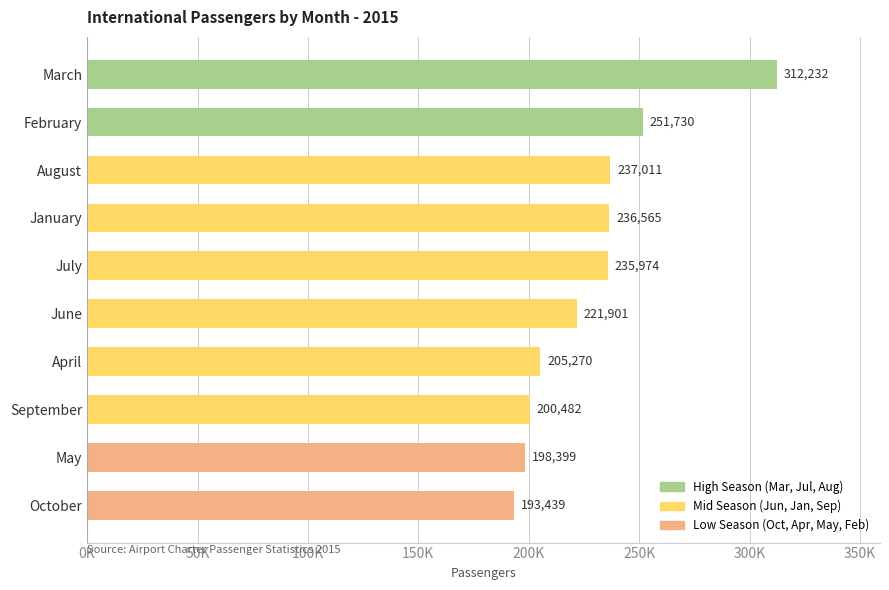

Does the chart contain any negative values?

No